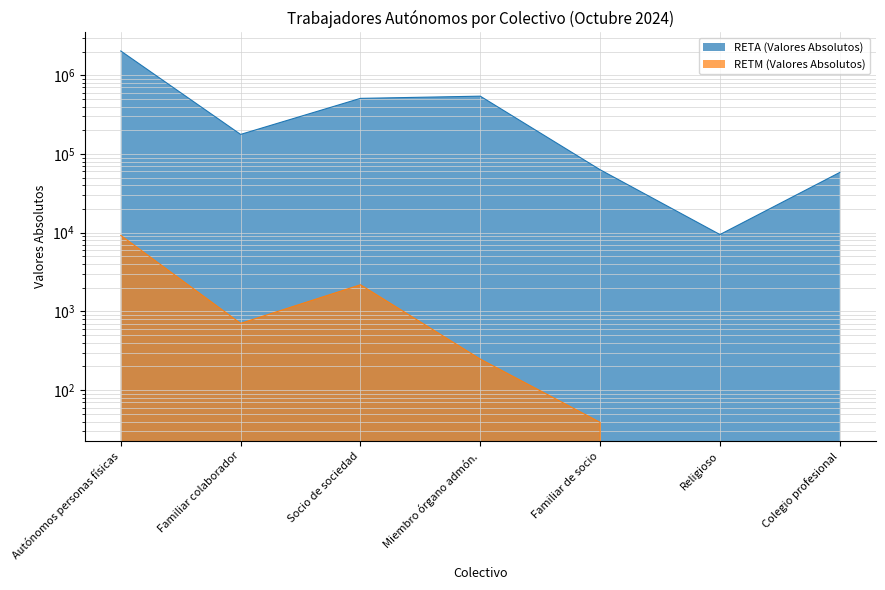

How many lines are shown in the chart?

2